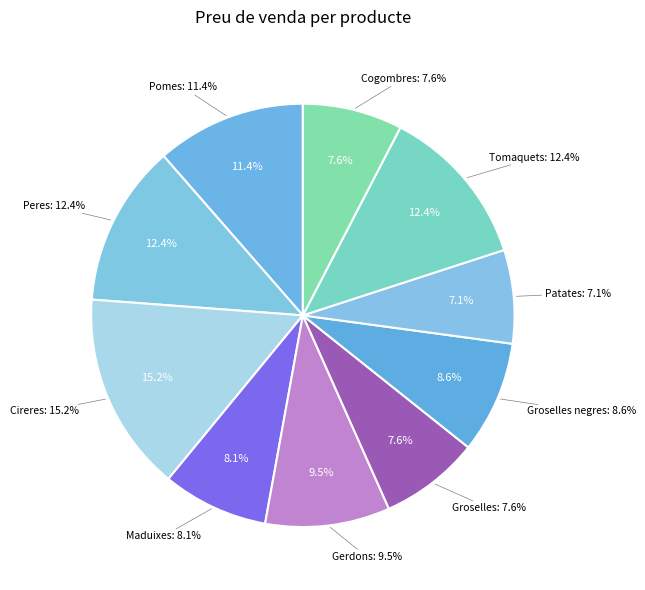

What percentage is NOT represented by Peres?

87.6%